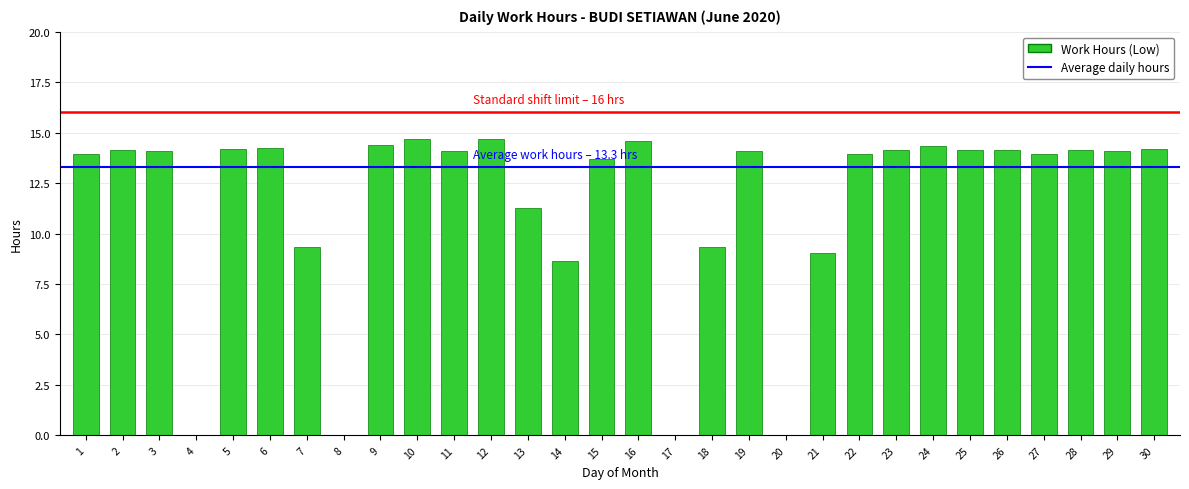

What is the maximum value shown in the chart?

14.7